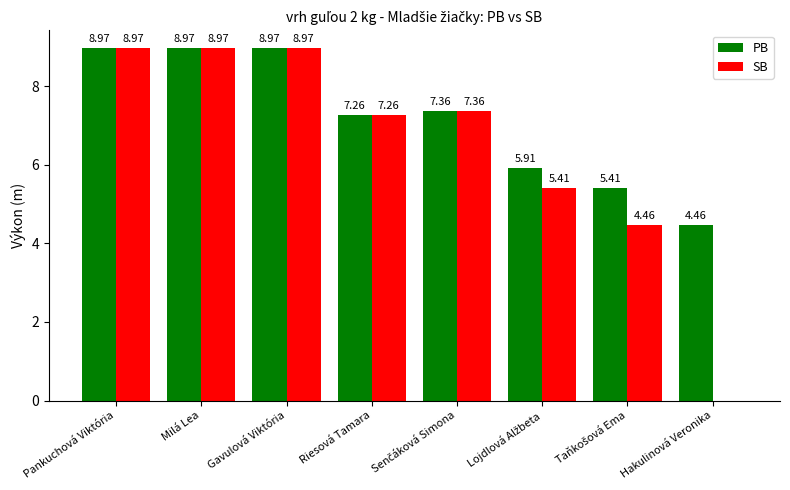

At which label does SB first exceed 7?

Pankuchová Viktória